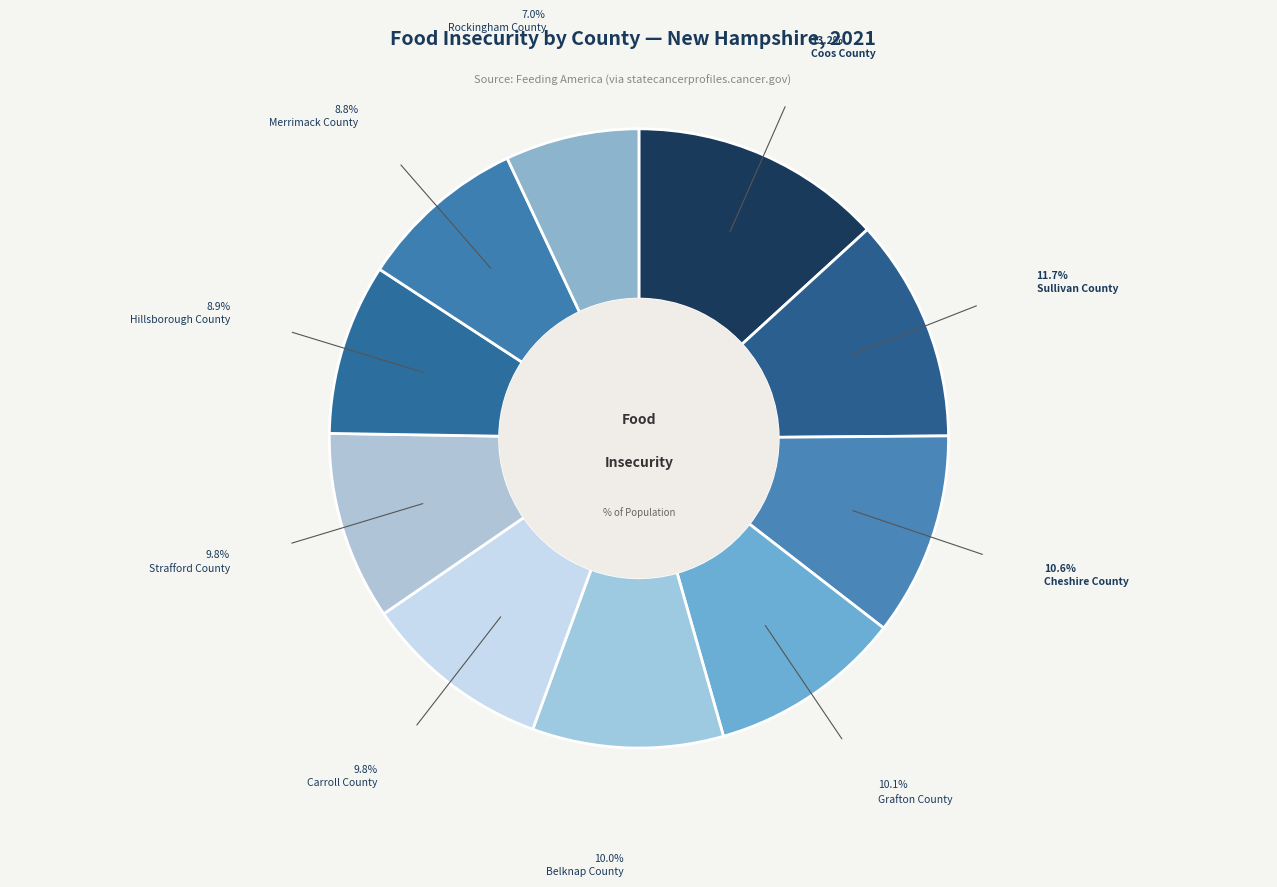

What is the largest slice in the pie chart?

Coos County